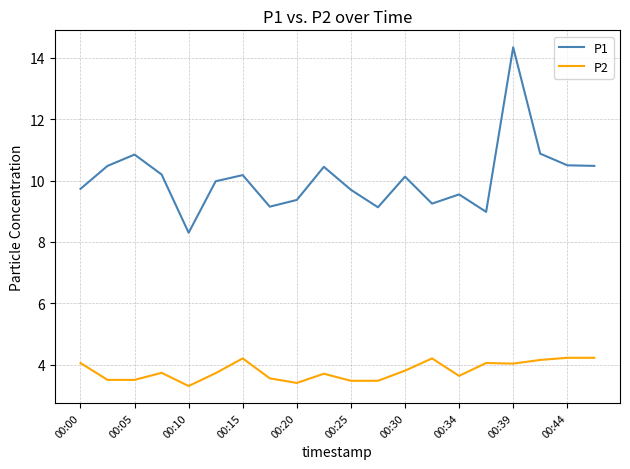

Which series has the largest total across all categories?

P1